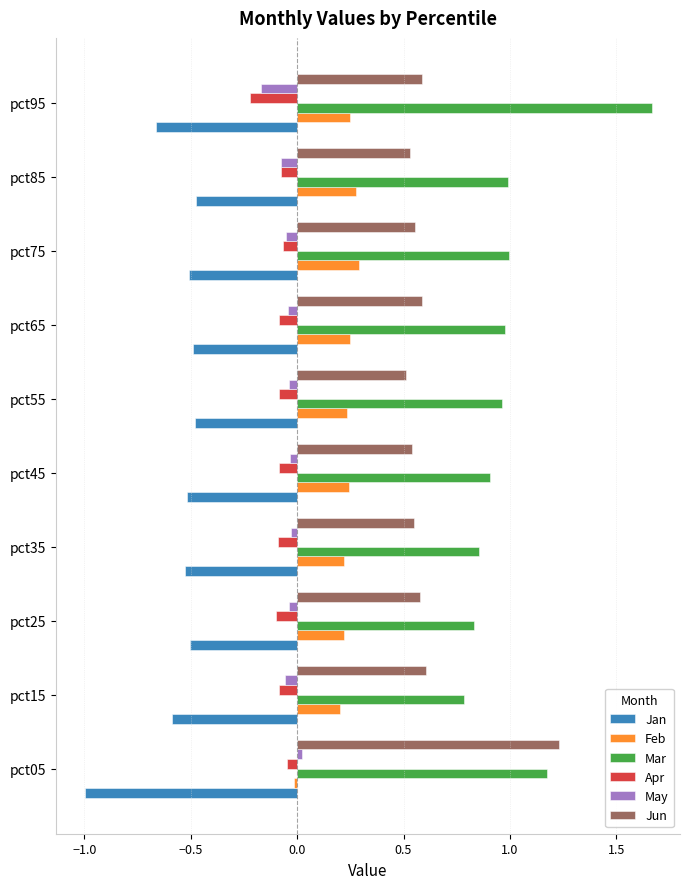

What is the difference between the maximum and minimum values in the Feb series?

0.3